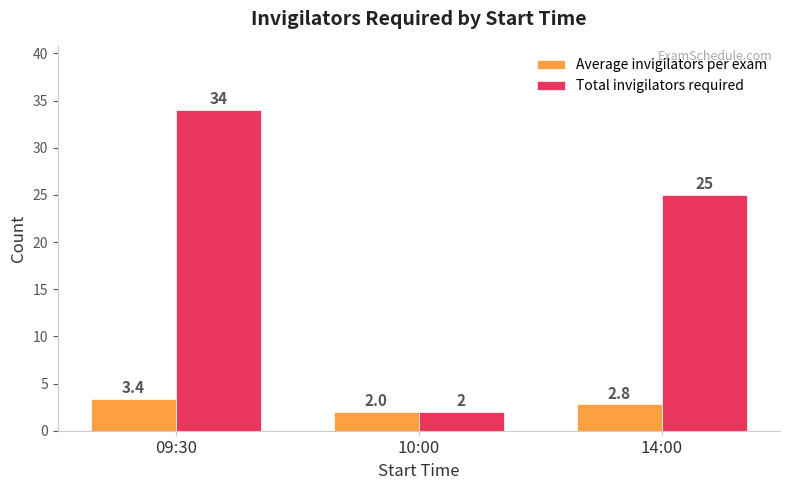

At which category is the sum across all series the highest?

09:30